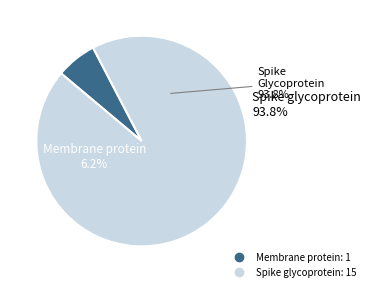

To the nearest percent, what is the average slice percentage?

50%